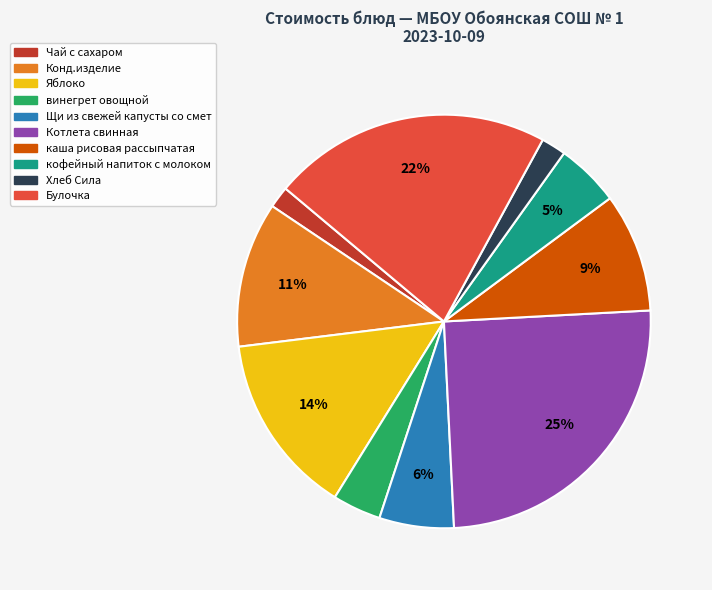

To the nearest percent, what is the difference between the largest and smallest slice percentages?

23%